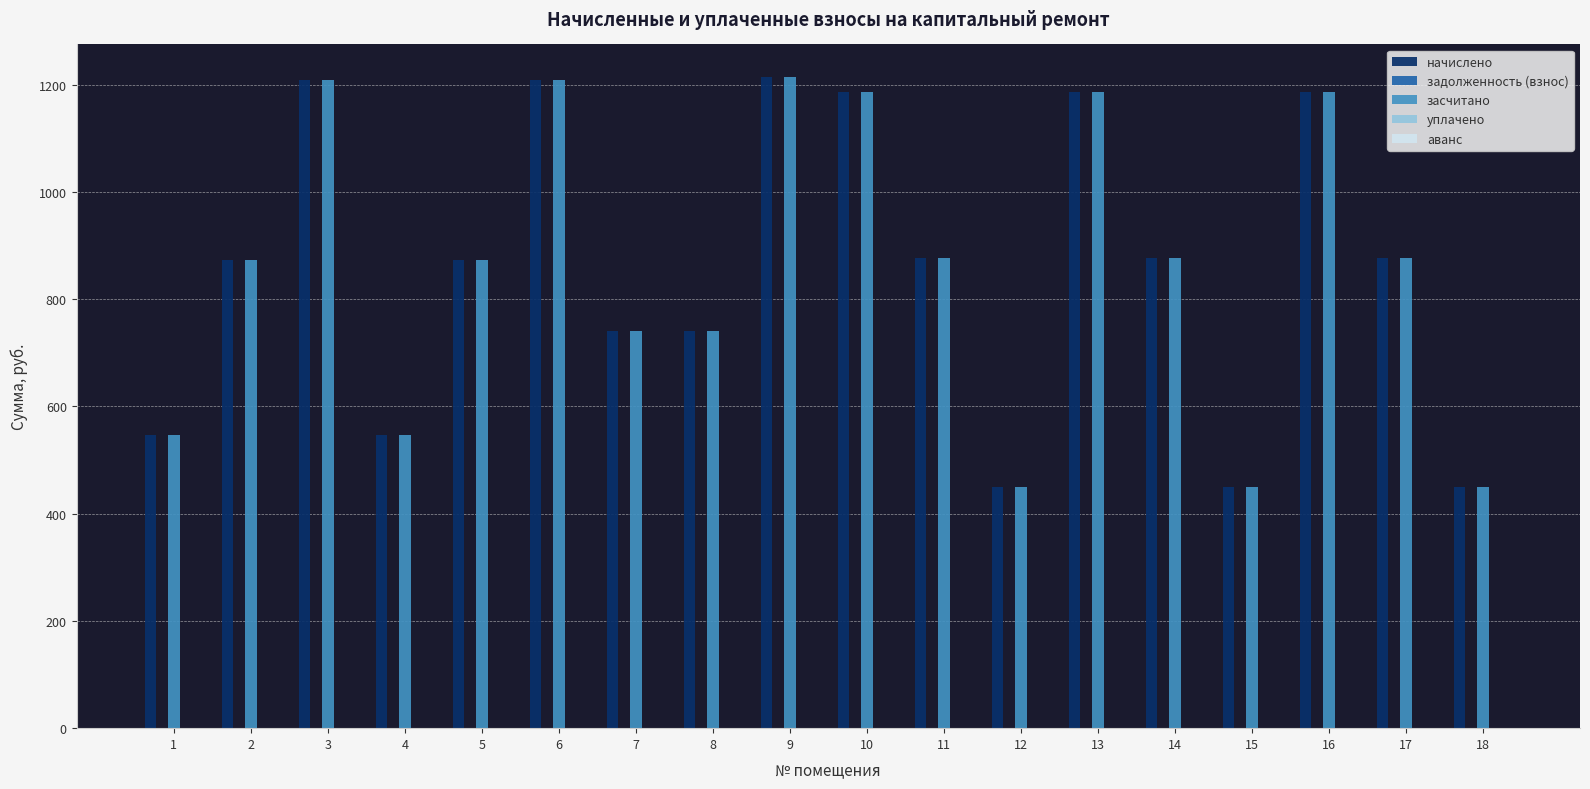

How many bars are there in each group?

2